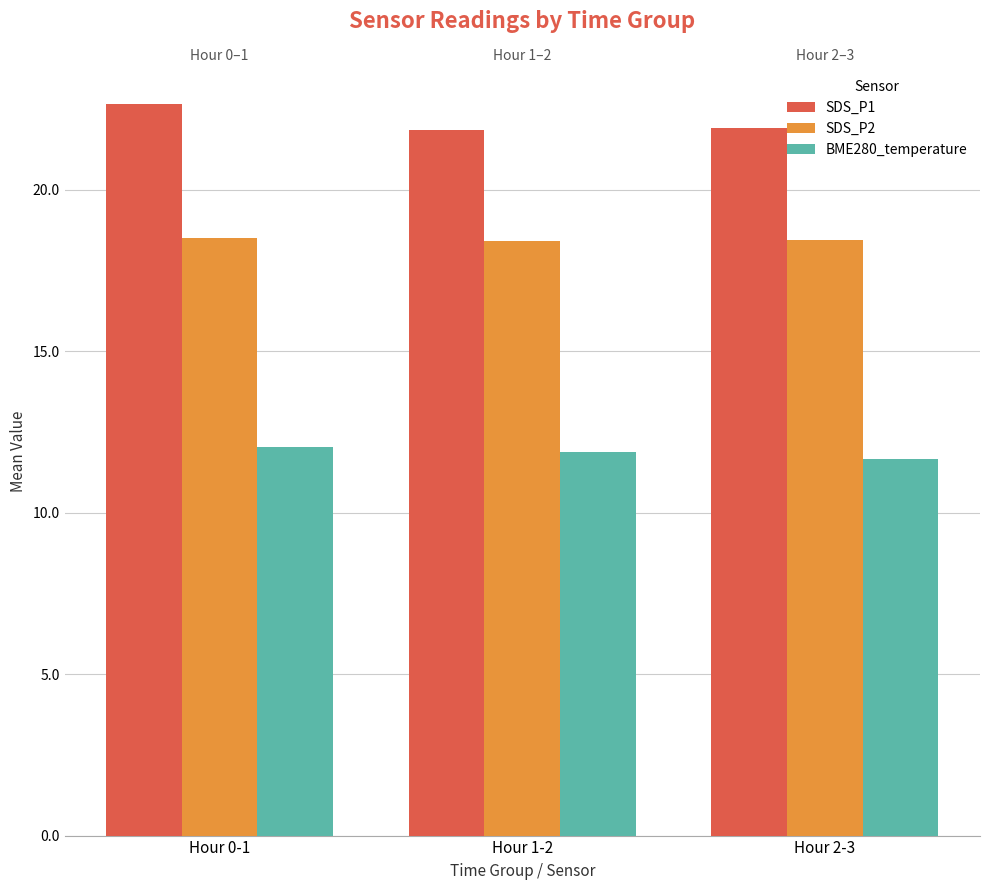

Which series has the largest total across all categories?

SDS_P1